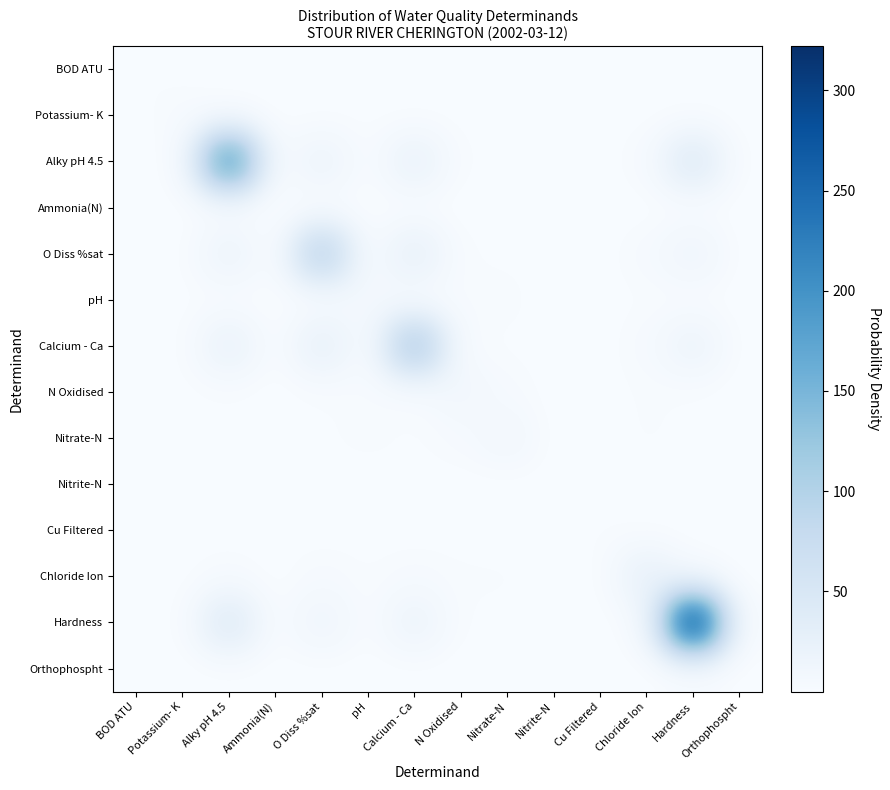

Reading left to right, transcribe all the data shown in this chart.

BOD ATU: BOD ATU=1.3	Potassium- K=0.2	Alky pH 4.5=0.1	Ammonia(N)=0.0	O Diss %sat=0.1	pH=0.2	Calcium - Ca=0.1	N Oxidised=0.1	Nitrate-N=0.1	Nitrite-N=0.0	Cu Filtered=0.4	Chloride Ion=0.1	Hardness=0.1	Orthophospht=0.0
Potassium- K: BOD ATU=0.2	Potassium- K=3.2	Alky pH 4.5=0.2	Ammonia(N)=0.0	O Diss %sat=0.2	pH=0.5	Calcium - Ca=0.2	N Oxidised=0.5	Nitrate-N=0.5	Nitrite-N=0.0	Cu Filtered=0.3	Chloride Ion=0.3	Hardness=0.2	Orthophospht=0.0
Alky pH 4.5: BOD ATU=0.1	Potassium- K=0.2	Alky pH 4.5=210.0	Ammonia(N)=0.0	O Diss %sat=17.8	pH=0.6	Calcium - Ca=22.8	N Oxidised=0.8	Nitrate-N=0.8	Nitrite-N=0.0	Cu Filtered=0.1	Chloride Ion=2.7	Hardness=44.2	Orthophospht=0.0
Ammonia(N): BOD ATU=0.0	Potassium- K=0.0	Alky pH 4.5=0.0	Ammonia(N)=0.0	O Diss %sat=0.0	pH=0.0	Calcium - Ca=0.0	N Oxidised=0.0	Nitrate-N=0.0	Nitrite-N=0.0	Cu Filtered=0.0	Chloride Ion=0.0	Hardness=0.0	Orthophospht=0.0
O Diss %sat: BOD ATU=0.1	Potassium- K=0.2	Alky pH 4.5=17.8	Ammonia(N)=0.0	O Diss %sat=102.0	pH=0.7	Calcium - Ca=26.5	N Oxidised=1.0	Nitrate-N=1.0	Nitrite-N=0.0	Cu Filtered=0.1	Chloride Ion=3.5	Hardness=14.3	Orthophospht=0.0
pH: BOD ATU=0.2	Potassium- K=0.5	Alky pH 4.5=0.6	Ammonia(N)=0.0	O Diss %sat=0.7	pH=8.2	Calcium - Ca=0.7	N Oxidised=2.1	Nitrate-N=2.1	Nitrite-N=0.0	Cu Filtered=0.2	Chloride Ion=1.2	Hardness=0.5	Orthophospht=0.0
Calcium - Ca: BOD ATU=0.1	Potassium- K=0.2	Alky pH 4.5=22.8	Ammonia(N)=0.0	O Diss %sat=26.5	pH=0.7	Calcium - Ca=119.0	N Oxidised=0.9	Nitrate-N=0.9	Nitrite-N=0.0	Cu Filtered=0.1	Chloride Ion=3.3	Hardness=17.9	Orthophospht=0.0
N Oxidised: BOD ATU=0.1	Potassium- K=0.5	Alky pH 4.5=0.8	Ammonia(N)=0.0	O Diss %sat=1.0	pH=2.1	Calcium - Ca=0.9	N Oxidised=10.2	Nitrate-N=3.1	Nitrite-N=0.0	Cu Filtered=0.2	Chloride Ion=1.6	Hardness=0.7	Orthophospht=0.0
Nitrate-N: BOD ATU=0.1	Potassium- K=0.5	Alky pH 4.5=0.8	Ammonia(N)=0.0	O Diss %sat=1.0	pH=2.1	Calcium - Ca=0.9	N Oxidised=3.1	Nitrate-N=10.2	Nitrite-N=0.0	Cu Filtered=0.2	Chloride Ion=1.6	Hardness=0.7	Orthophospht=0.0
Nitrite-N: BOD ATU=0.0	Potassium- K=0.0	Alky pH 4.5=0.0	Ammonia(N)=0.0	O Diss %sat=0.0	pH=0.0	Calcium - Ca=0.0	N Oxidised=0.0	Nitrate-N=0.0	Nitrite-N=0.0	Cu Filtered=0.0	Chloride Ion=0.0	Hardness=0.0	Orthophospht=0.0
Cu Filtered: BOD ATU=0.4	Potassium- K=0.3	Alky pH 4.5=0.1	Ammonia(N)=0.0	O Diss %sat=0.1	pH=0.2	Calcium - Ca=0.1	N Oxidised=0.2	Nitrate-N=0.2	Nitrite-N=0.0	Cu Filtered=1.3	Chloride Ion=0.1	Hardness=0.1	Orthophospht=0.0
Chloride Ion: BOD ATU=0.1	Potassium- K=0.3	Alky pH 4.5=2.7	Ammonia(N)=0.0	O Diss %sat=3.5	pH=1.2	Calcium - Ca=3.3	N Oxidised=1.6	Nitrate-N=1.6	Nitrite-N=0.0	Cu Filtered=0.1	Chloride Ion=26.9	Hardness=2.3	Orthophospht=0.0
Hardness: BOD ATU=0.1	Potassium- K=0.2	Alky pH 4.5=44.2	Ammonia(N)=0.0	O Diss %sat=14.3	pH=0.5	Calcium - Ca=17.9	N Oxidised=0.7	Nitrate-N=0.7	Nitrite-N=0.0	Cu Filtered=0.1	Chloride Ion=2.3	Hardness=322.0	Orthophospht=0.0
Orthophospht: BOD ATU=0.0	Potassium- K=0.0	Alky pH 4.5=0.0	Ammonia(N)=0.0	O Diss %sat=0.0	pH=0.0	Calcium - Ca=0.0	N Oxidised=0.0	Nitrate-N=0.0	Nitrite-N=0.0	Cu Filtered=0.0	Chloride Ion=0.0	Hardness=0.0	Orthophospht=0.1